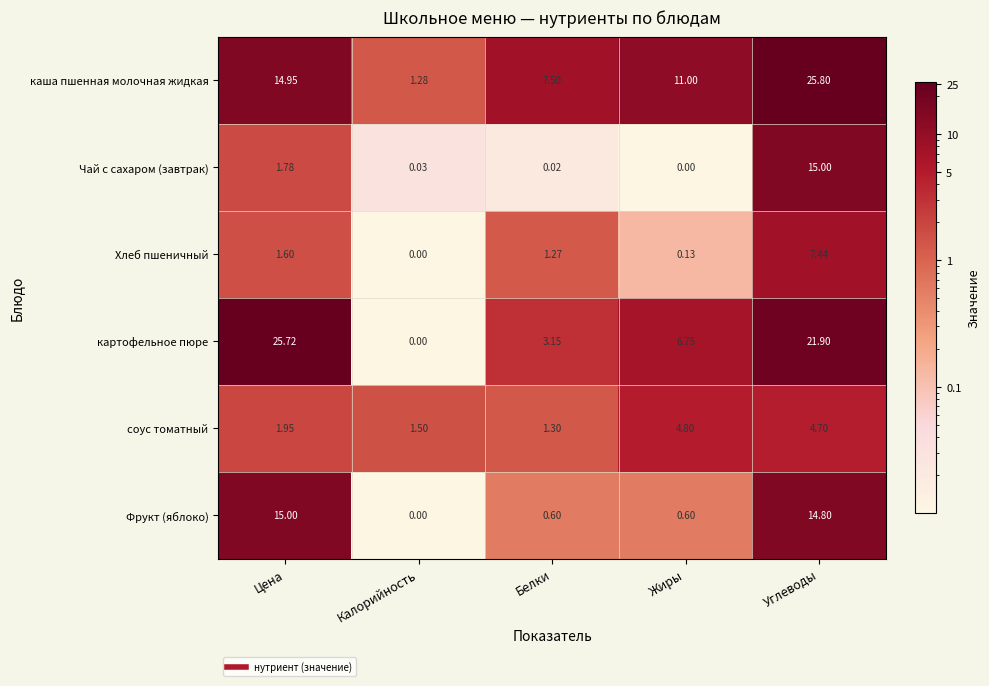

Which series has the largest range (max minus min)?

картофельное пюре